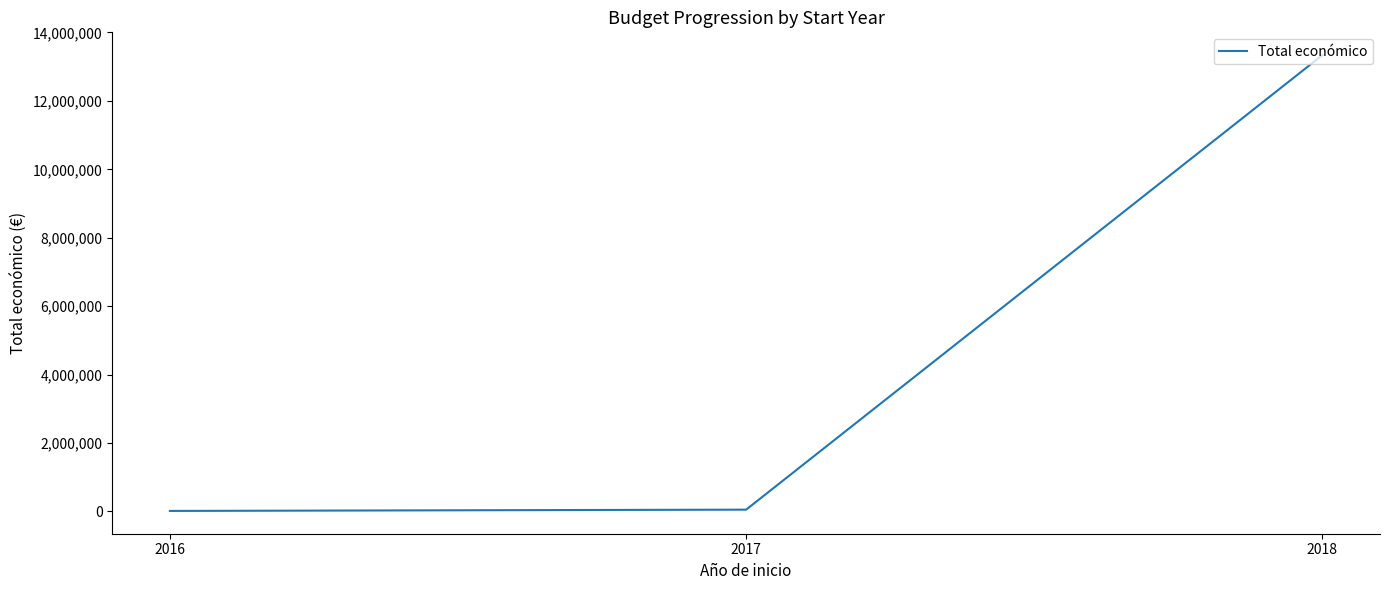

The value at 2018 is 4418295. True or false?

False